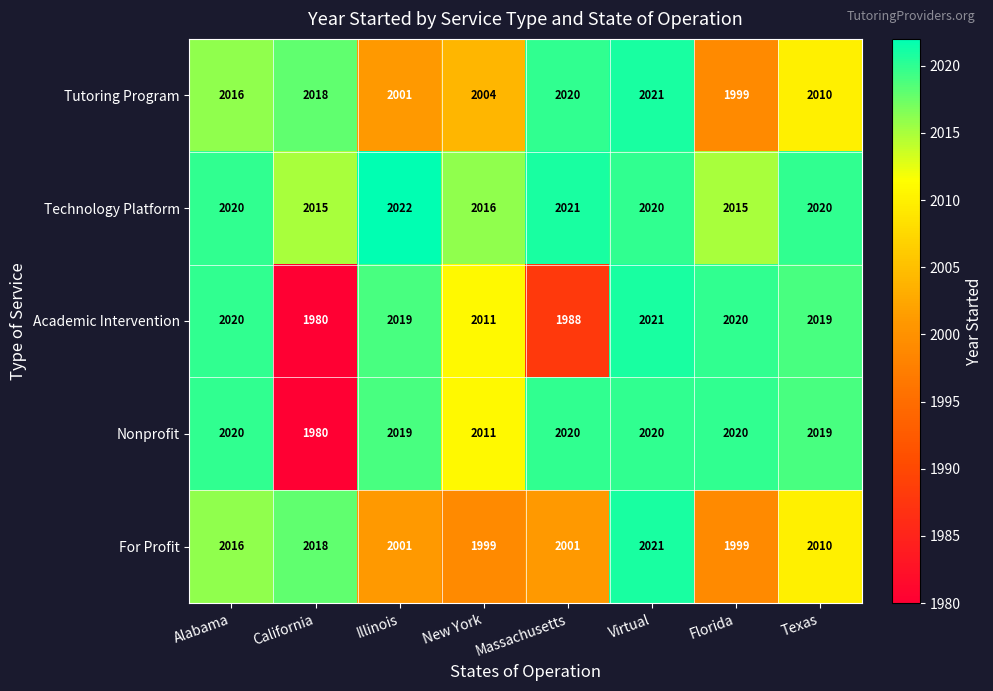

At how many categories does at least one series exceed 1983?

8